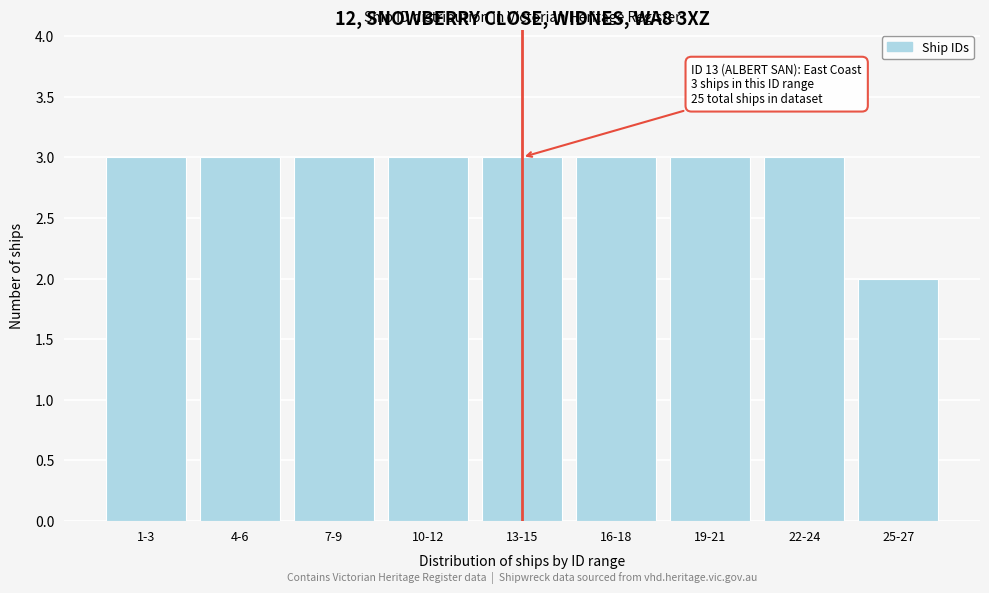

Reading left to right, extract all data points from this chart.

3	3	3	3	3	3	3	3	2